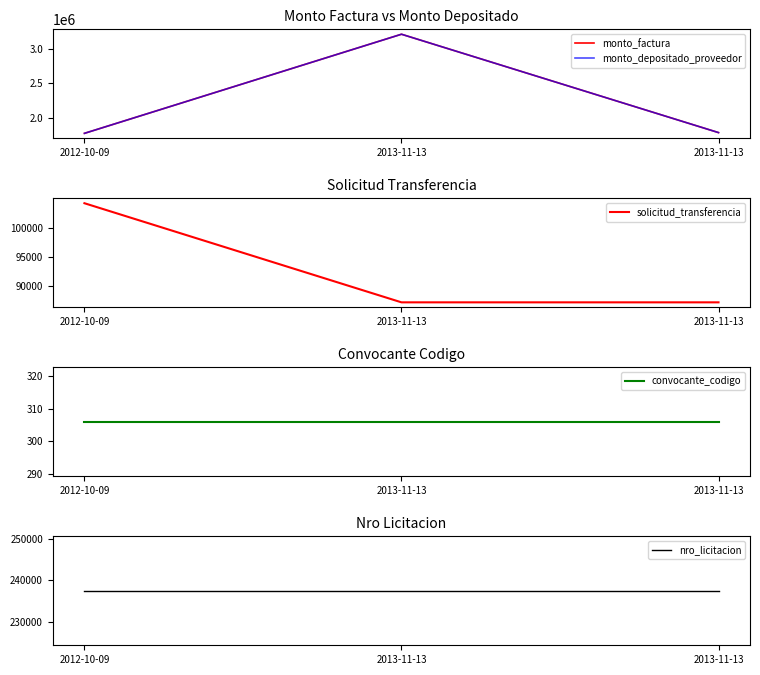

What is the difference between the solicitud_transferencia values at 2012-10-09 and 2013-11-13?

16882